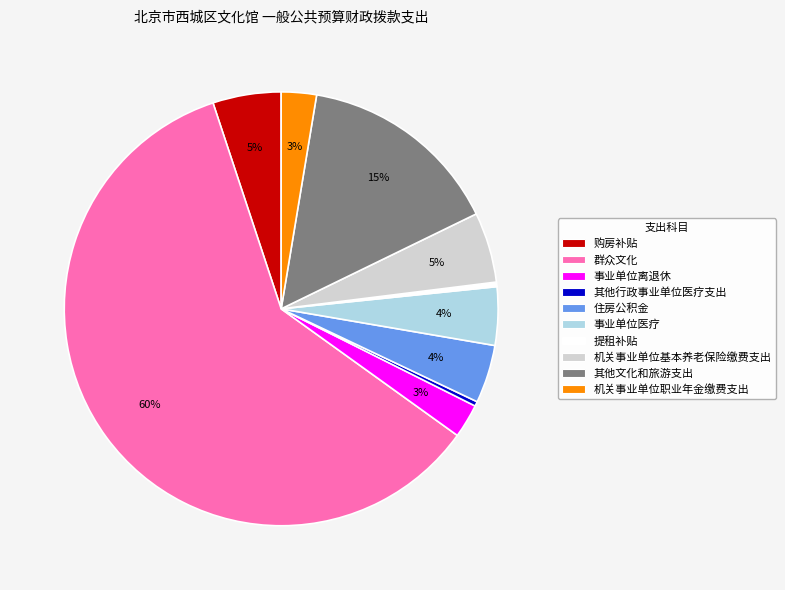

Is the sum of 机关事业单位职业年金缴费支出 and 机关事业单位基本养老保险缴费支出 greater than half?

No